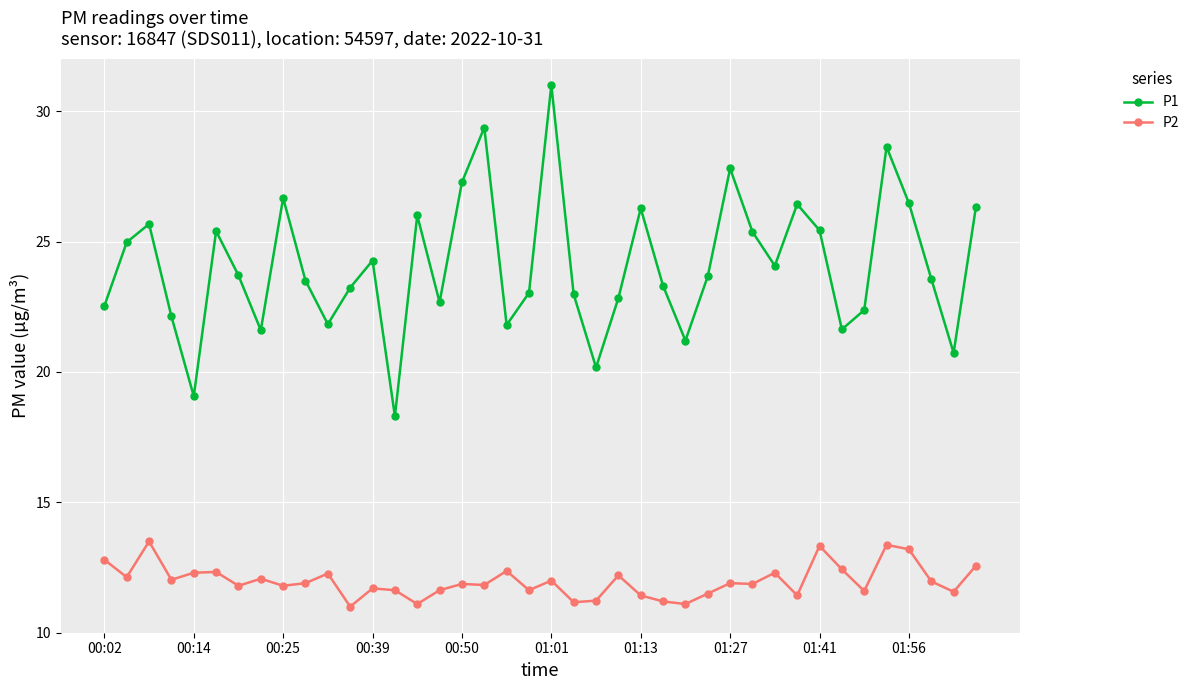

In P1, how many points are higher than both neighbors (excluding endpoints)?

11